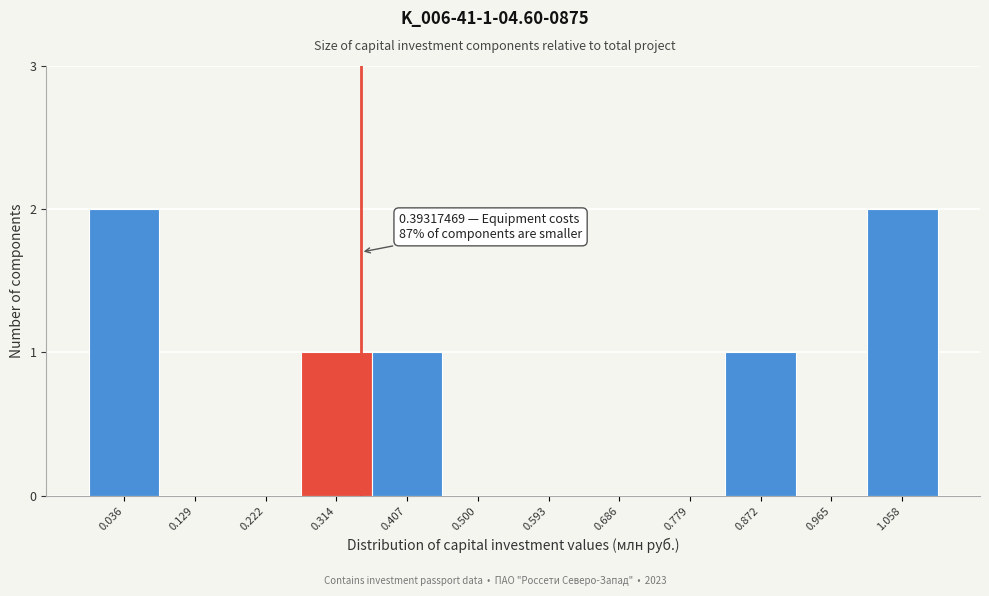

Reading left to right, what are all the values shown in this chart?

0.036=2	0.129=0	0.222=0	0.314=1	0.407=1	0.500=0	0.593=0	0.686=0	0.779=0	0.872=1	0.965=0	1.058=2